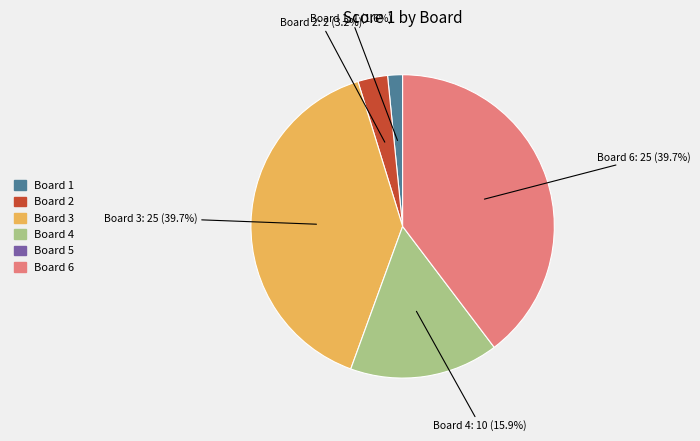

Does any single category account for the majority?

No